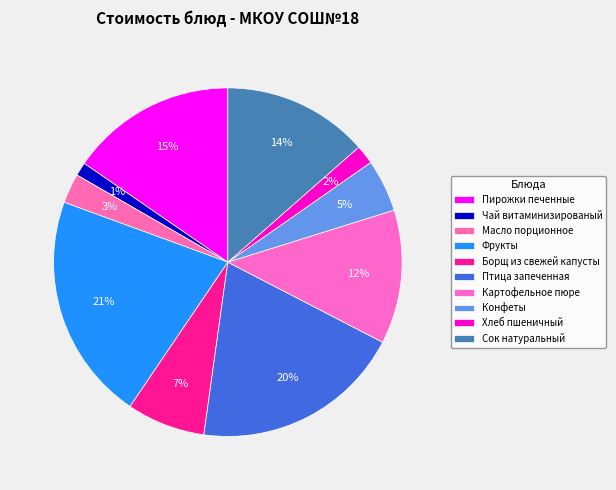

What is the largest slice in the pie chart?

Фрукты